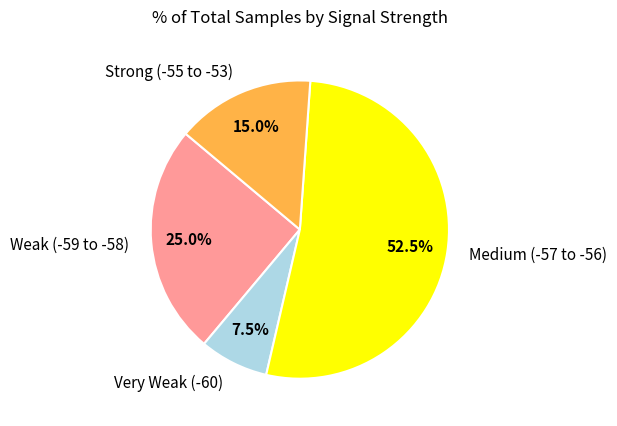

Which slice is the largest?

Medium (-57 to -56)